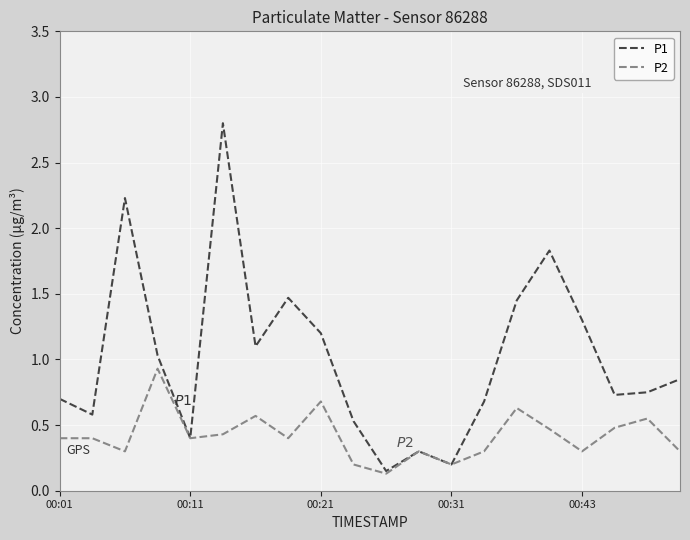

What is the greatest value displayed?

2.8